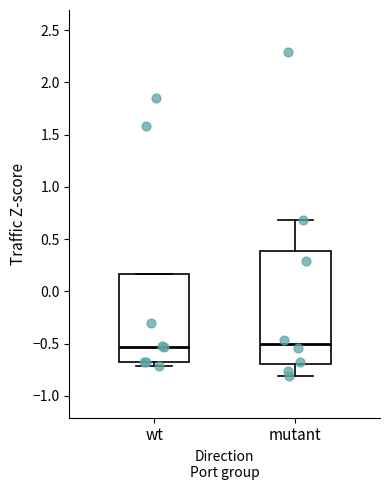

Reading left to right, transcribe this box plot: for each box, give where its median line is, the range the box spans, and where its two whiskers end, as read against the y-axis. The values are not printed on the chart, so give them approximately, as read against the axis.

wt: median -0.55, box -0.65 to 0.15, whiskers -0.70 to 0.15
mutant: median -0.50, box -0.70 to 0.40, whiskers -0.80 to 0.70